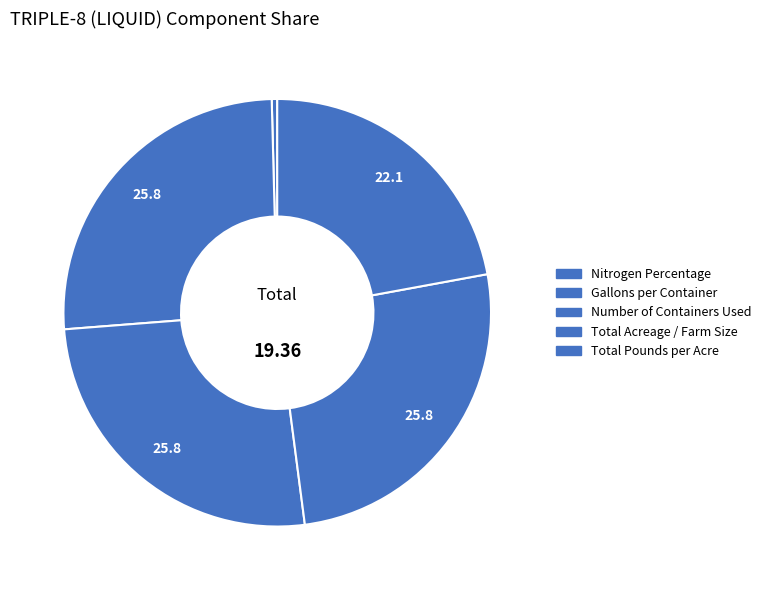

How many slices are in this pie chart?

5